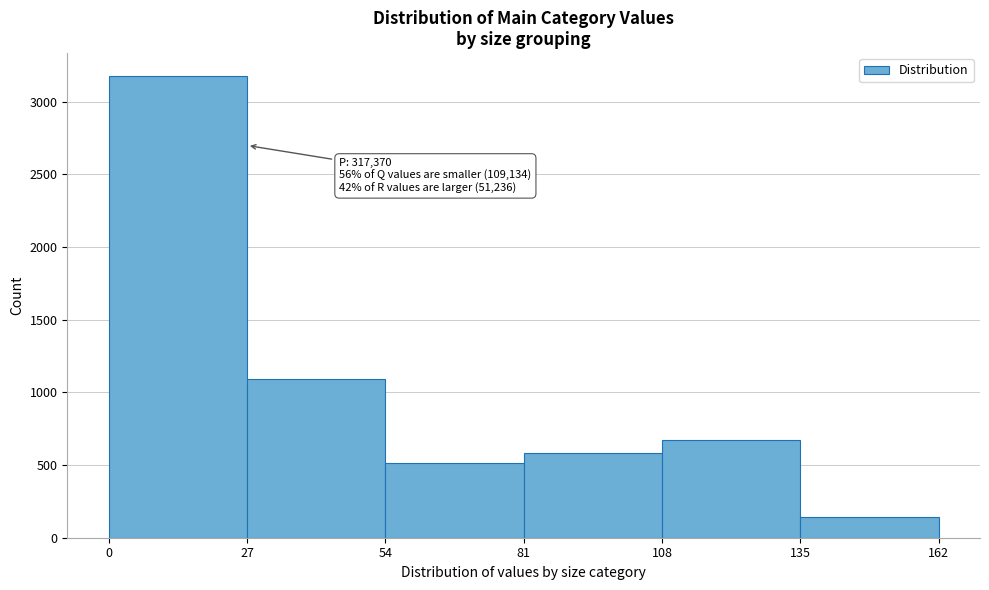

Over which range of the x-axis is the bar tallest?

0 to 27